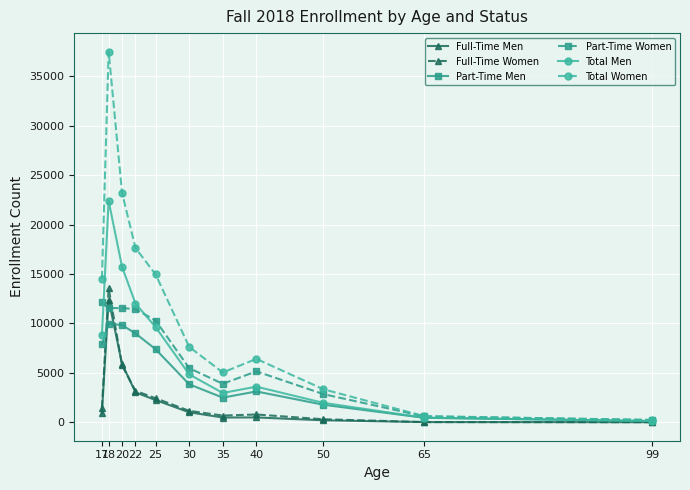

True or false: Part-Time Men has more than 1 interior local peaks.

True